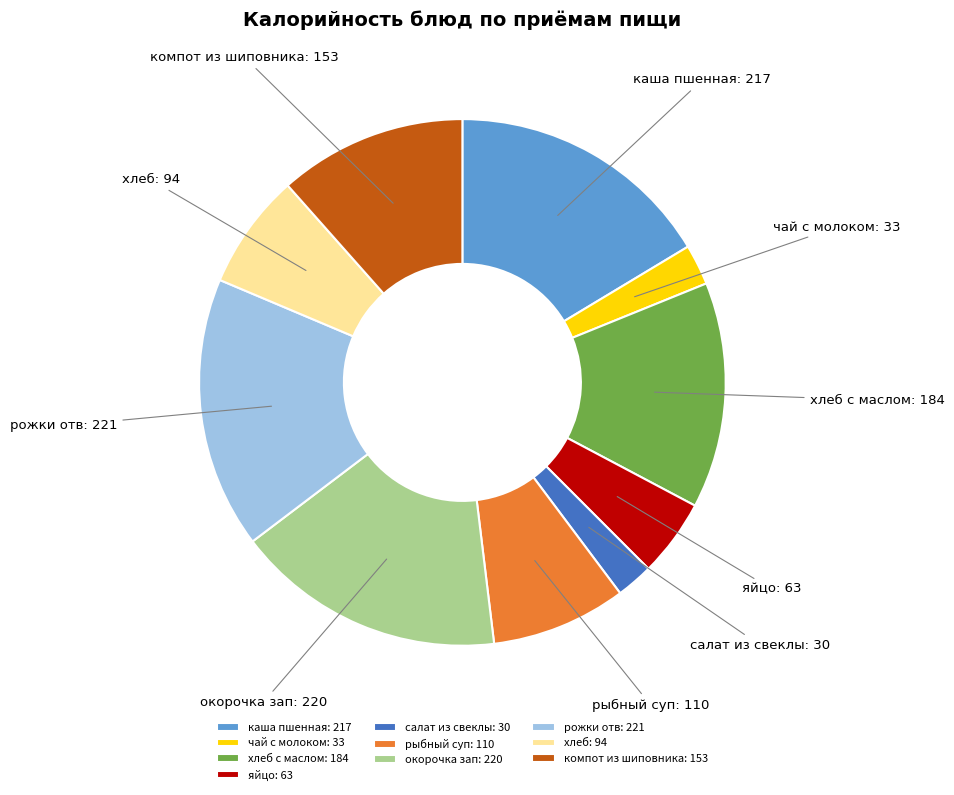

What is the ratio of the value at окорочка зап to the value at компот из шиповника?

1.4